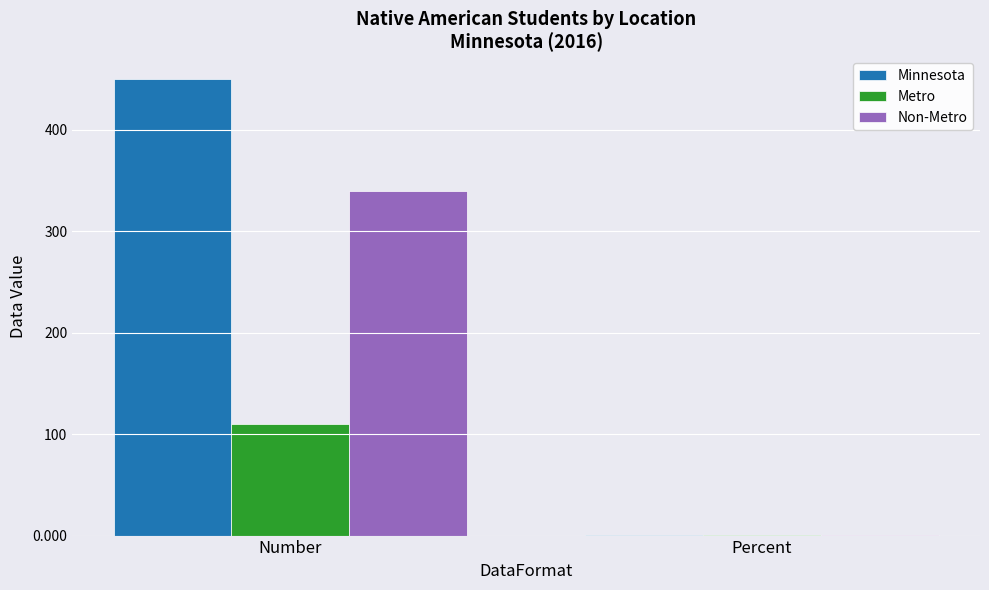

What is the maximum value for Minnesota?

450.0